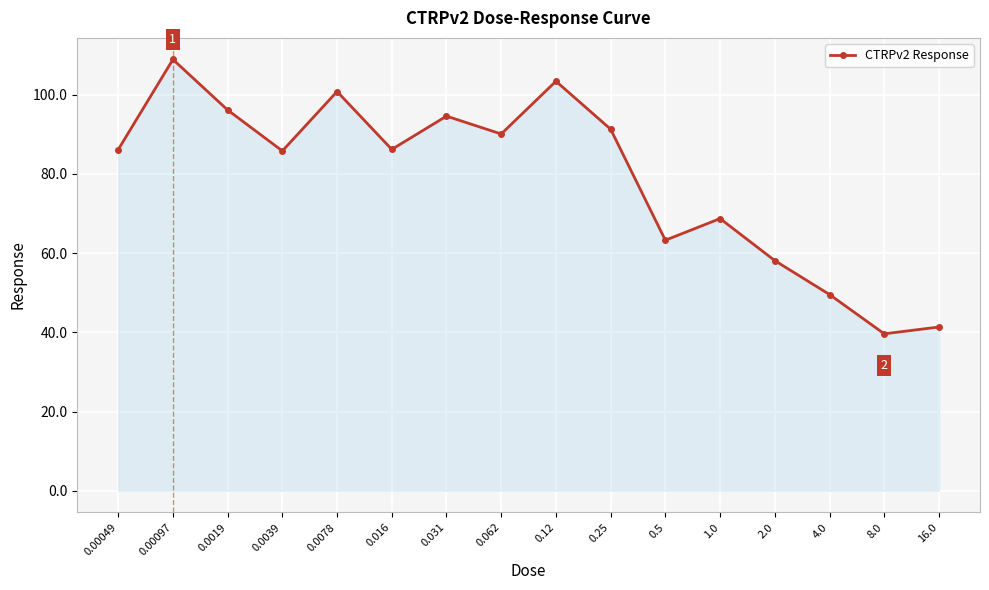

How many categories are shown in the chart?

16